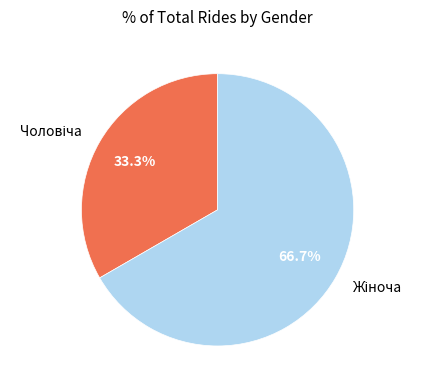

Does any single category account for the majority?

Yes